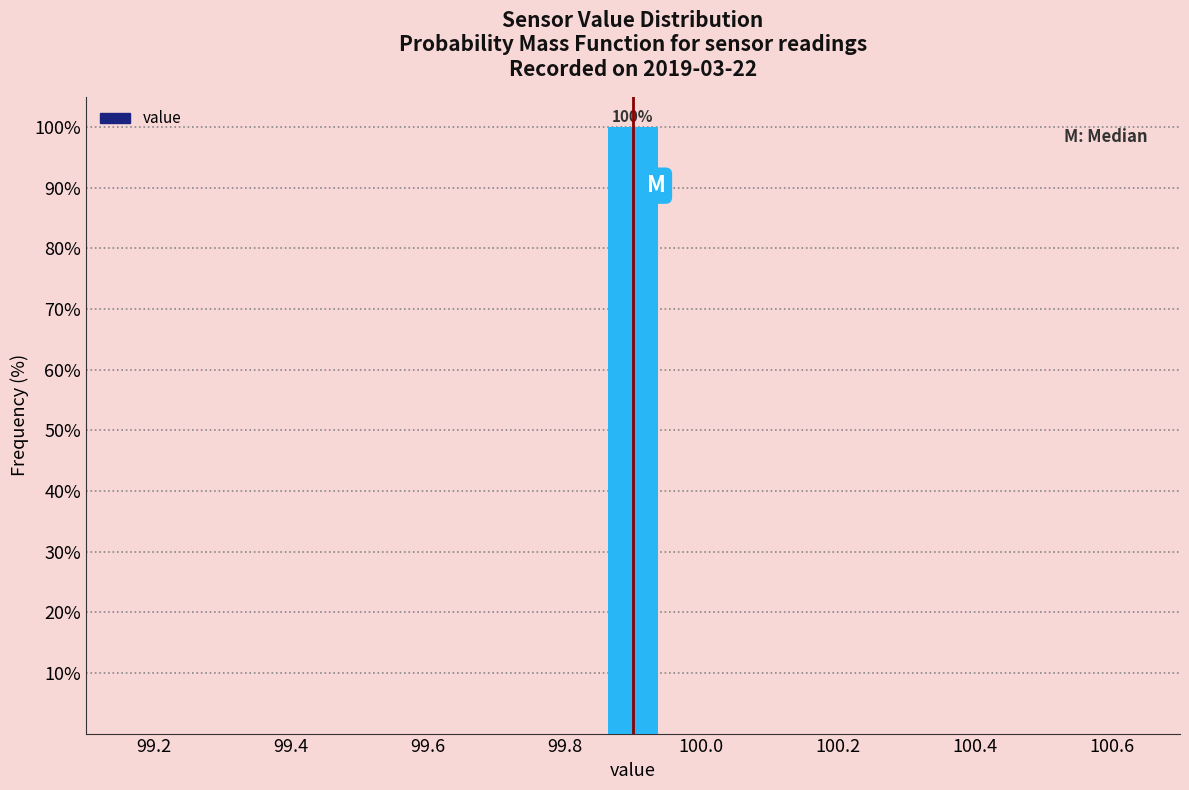

Which range on the x-axis has the tallest bar?

99.86 to 99.94